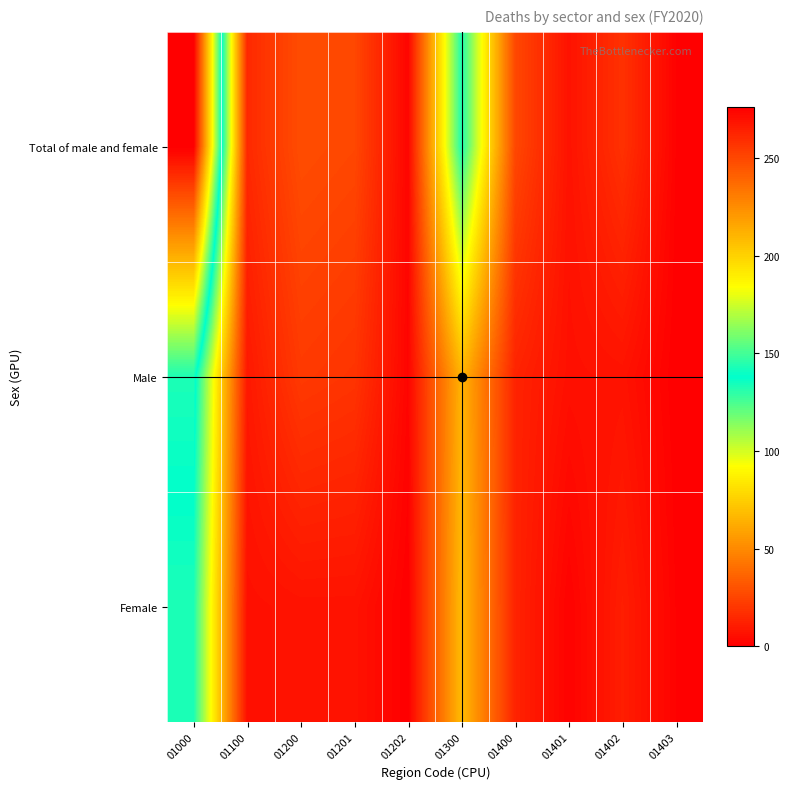

What is the total value across all series at 01300?

266